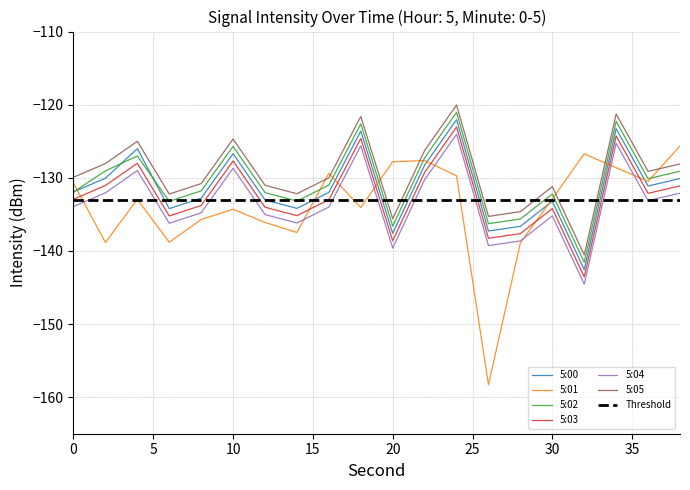

Which has a higher value, 10 or 4?

4